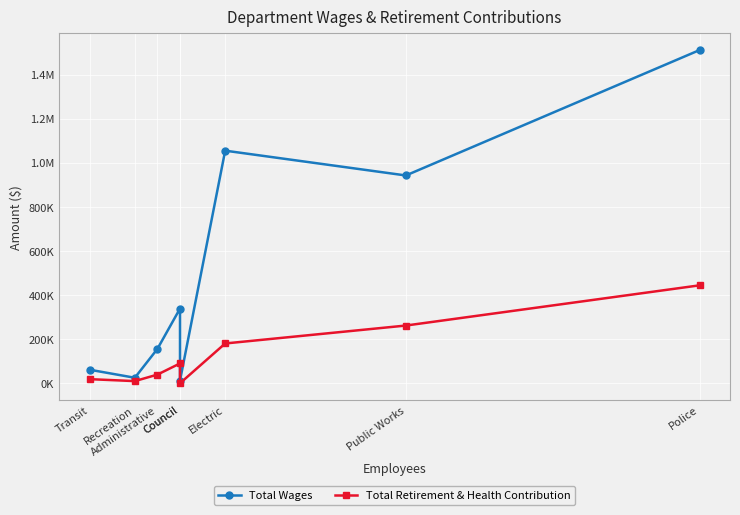

Rank the series by their maximum value, from lowest to highest.

Total Retirement & Health Contribution, Total Wages